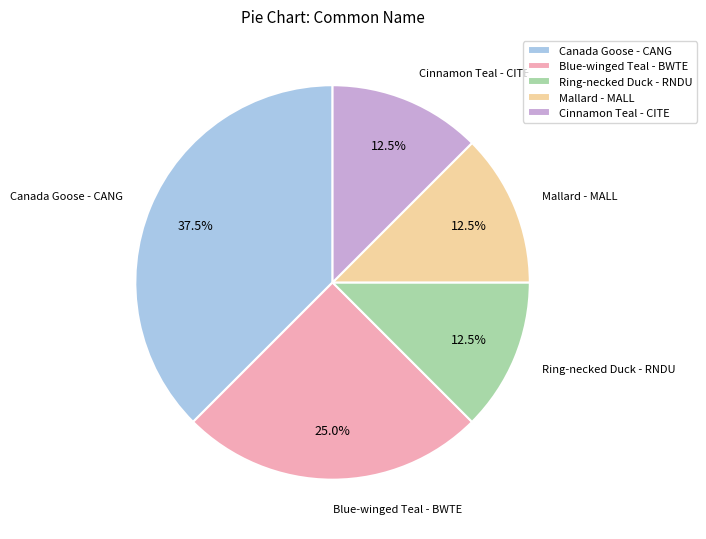

How many slices are in this pie chart?

5